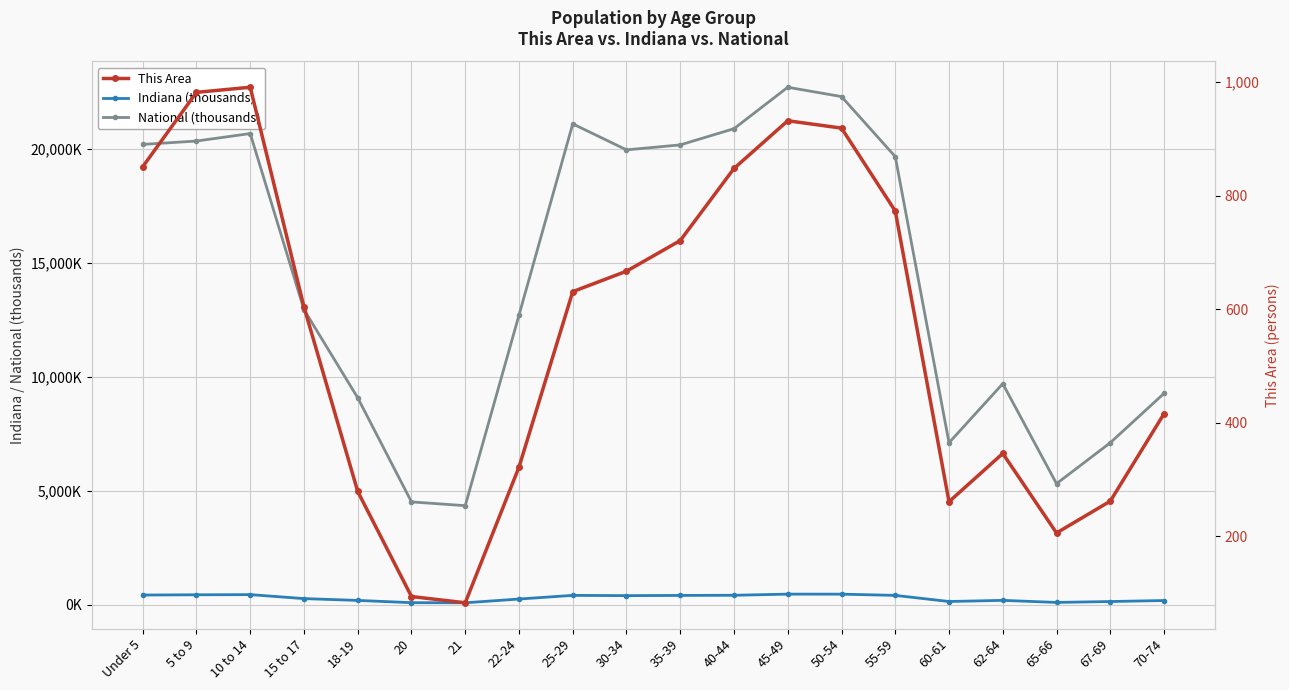

Which series has the largest total across all categories?

National (thousands)